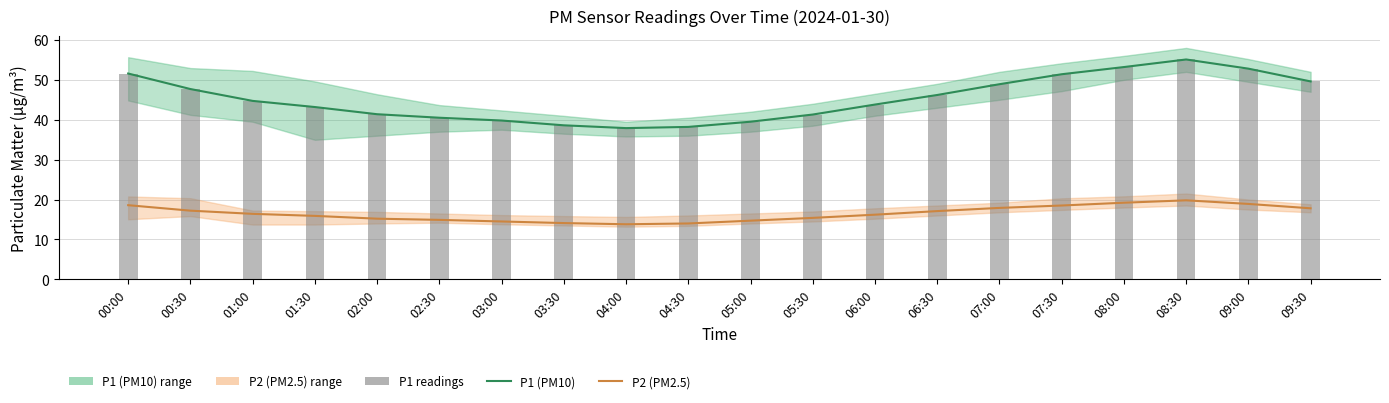

What is the total value across all series at 06:00?

103.8